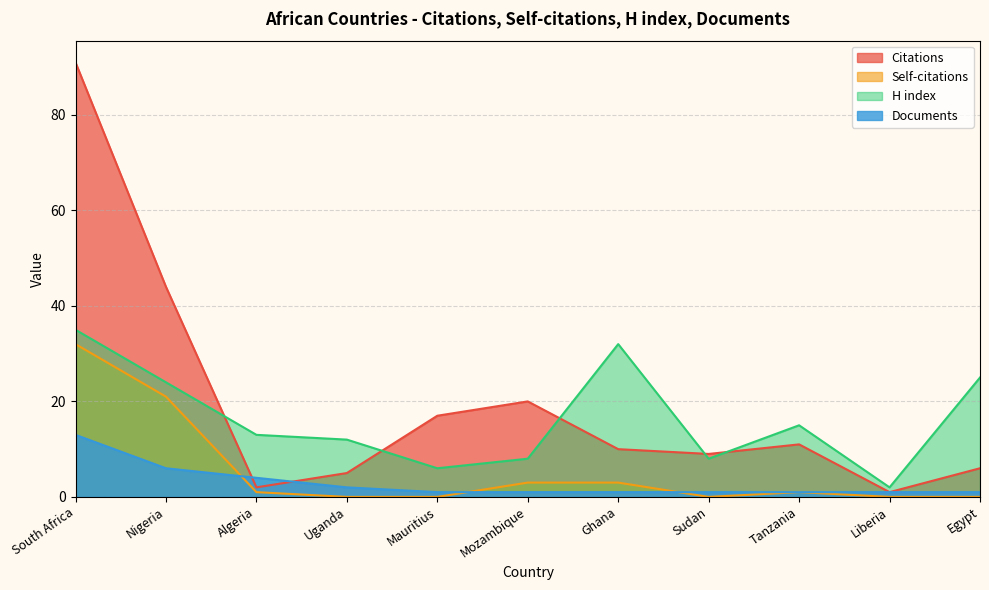

Reading right to left, transcribe all the data shown in this chart.

Citations: Egypt=6	Liberia=1	Tanzania=11	Sudan=9	Ghana=10	Mozambique=20	Mauritius=17	Uganda=5	Algeria=2	Nigeria=44	South Africa=91
Self-citations: Egypt=0	Liberia=0	Tanzania=1	Sudan=0	Ghana=3	Mozambique=3	Mauritius=0	Uganda=0	Algeria=1	Nigeria=21	South Africa=32
H index: Egypt=25	Liberia=2	Tanzania=15	Sudan=8	Ghana=32	Mozambique=8	Mauritius=6	Uganda=12	Algeria=13	Nigeria=24	South Africa=35
Documents: Egypt=1	Liberia=1	Tanzania=1	Sudan=1	Ghana=1	Mozambique=1	Mauritius=1	Uganda=2	Algeria=4	Nigeria=6	South Africa=13